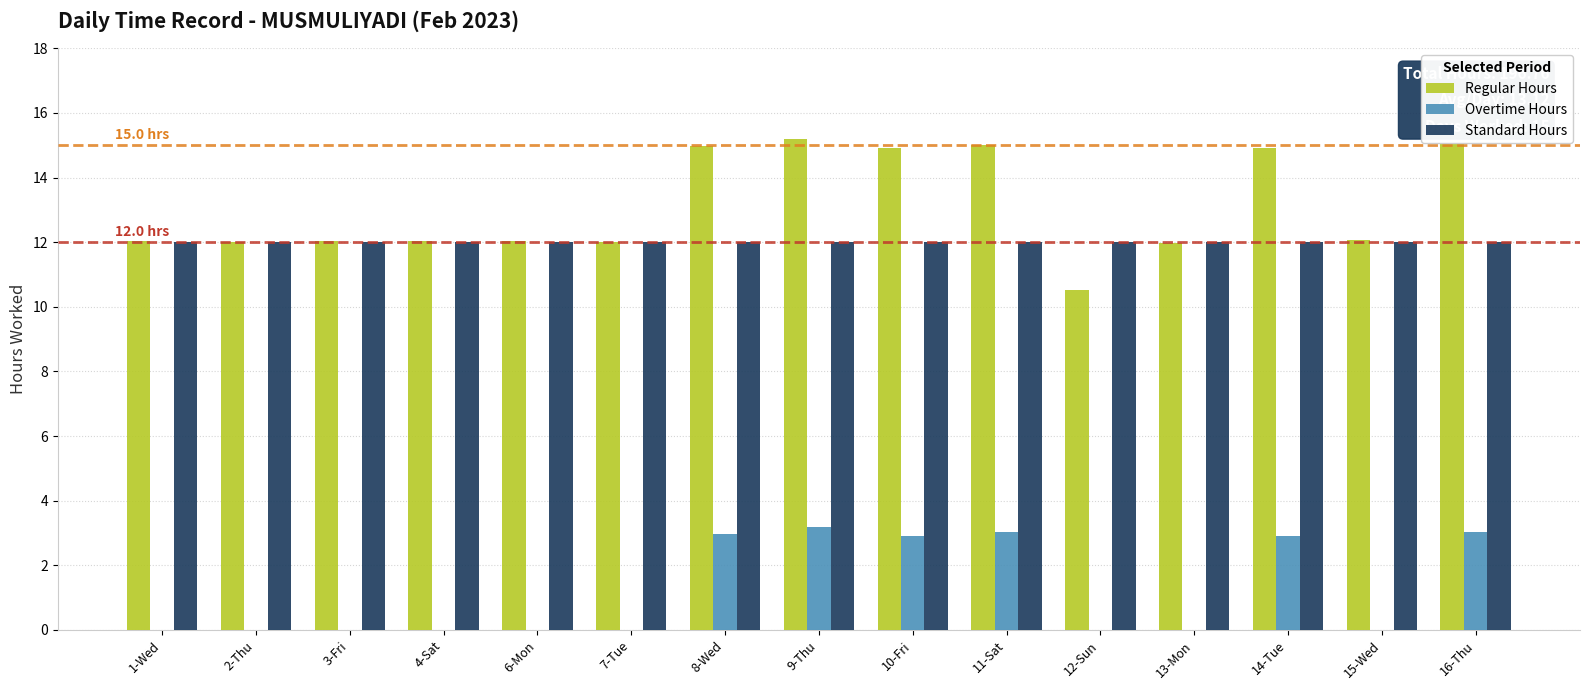

Which series changed the most between 10-Fri and 15-Wed?

Overtime Hours